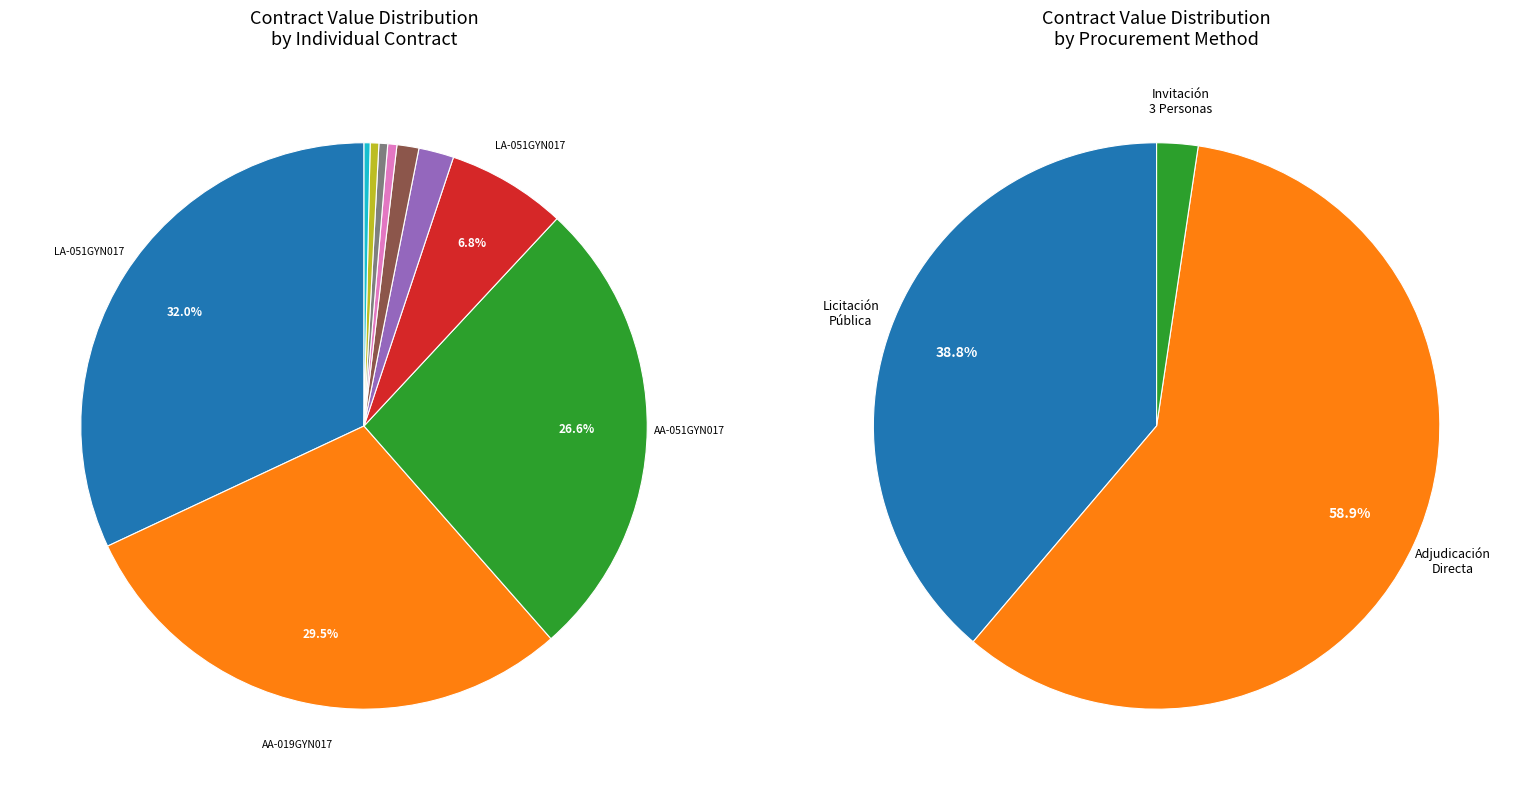

Count the number of slices in the pie.

10